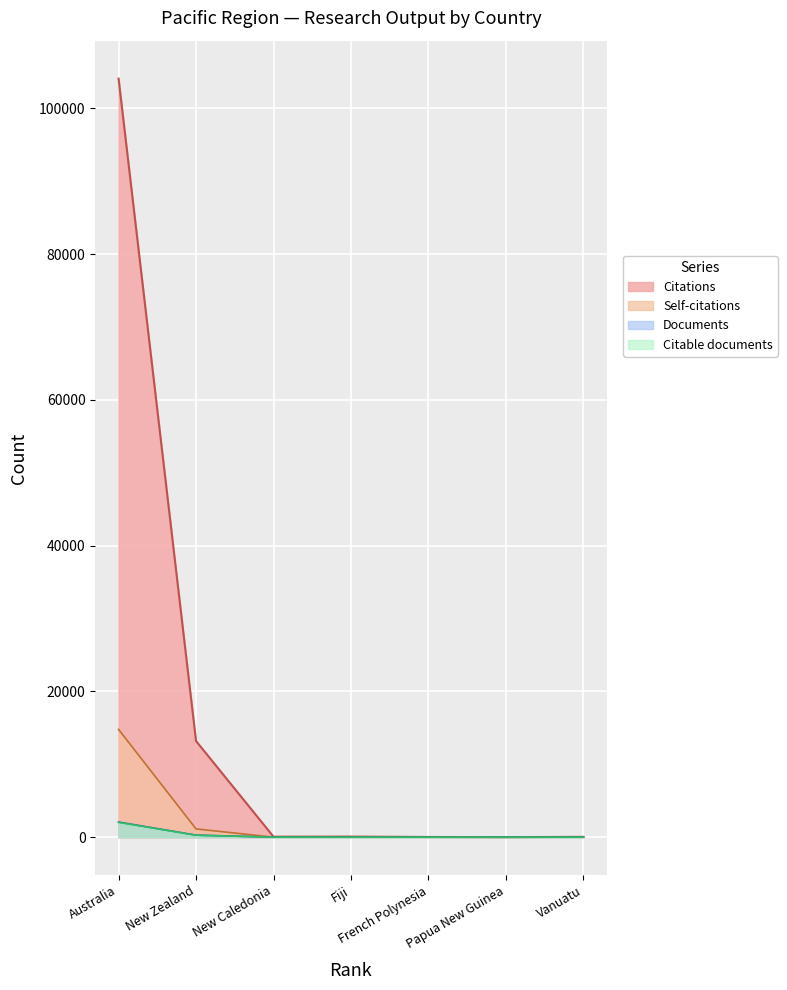

True or false: Citable documents has more than 2 interior local peaks.

False